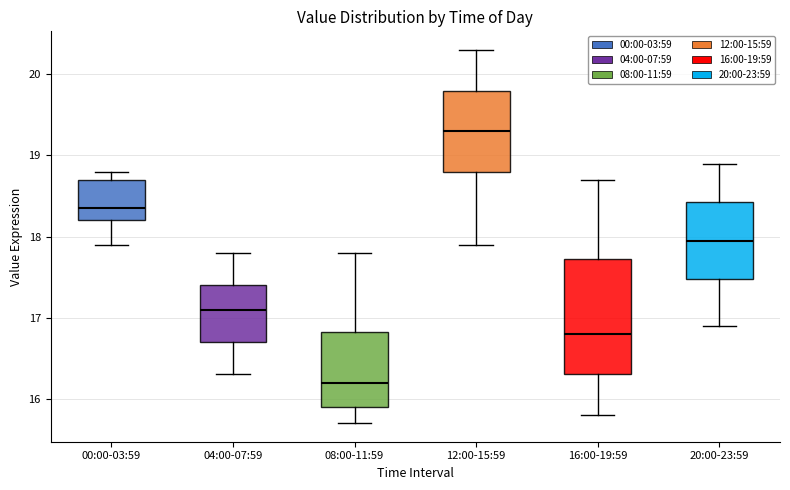

Which box has the highest median line?

12:00-15:59